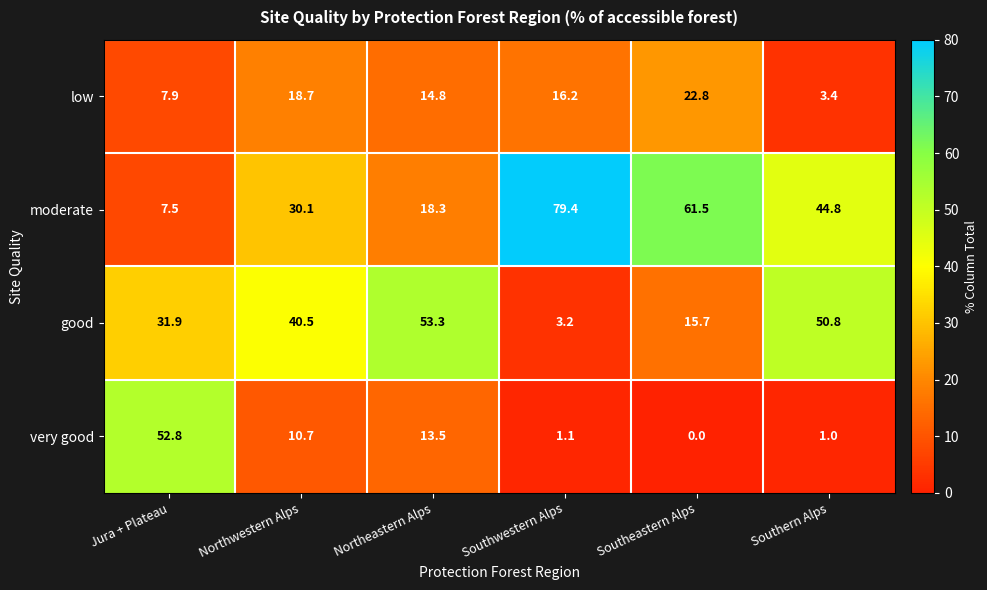

Which category has the highest value in the moderate series?

Southwestern Alps